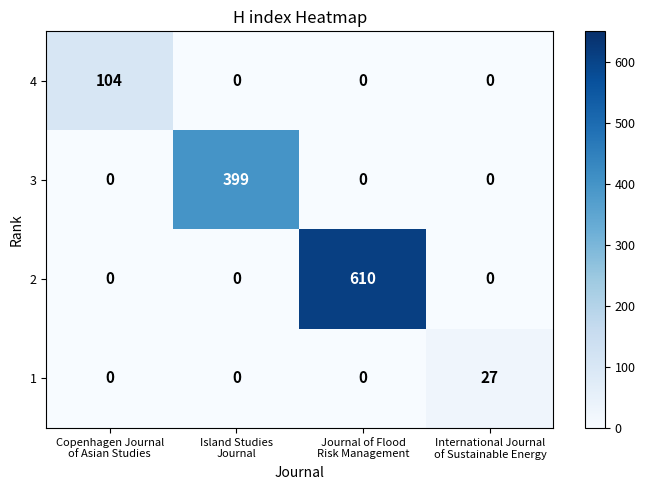

What is the total value across all series at Island Studies
Journal?

399